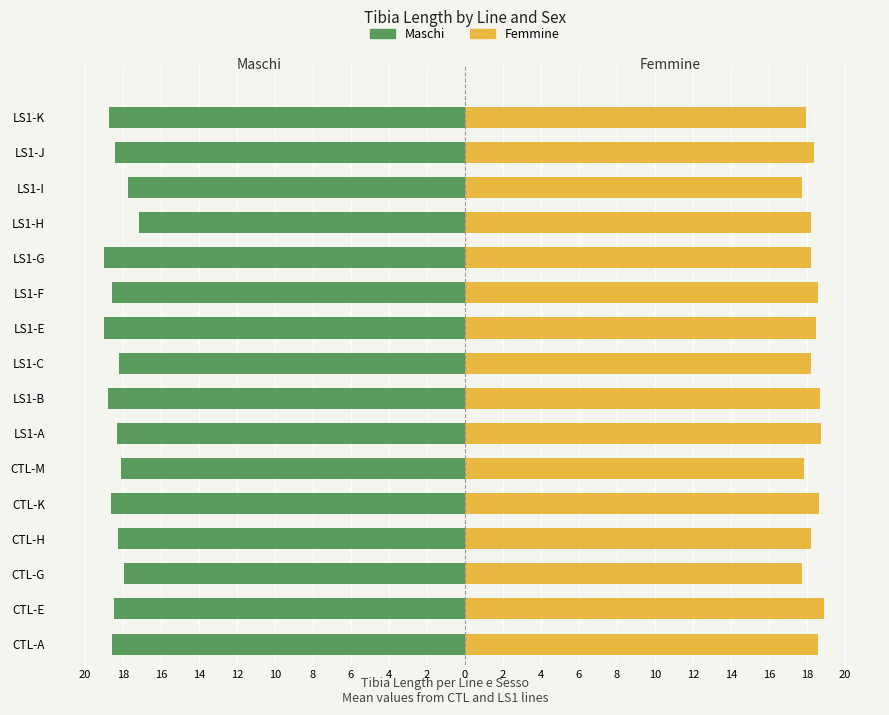

At how many categories does at least one series exceed 3?

16